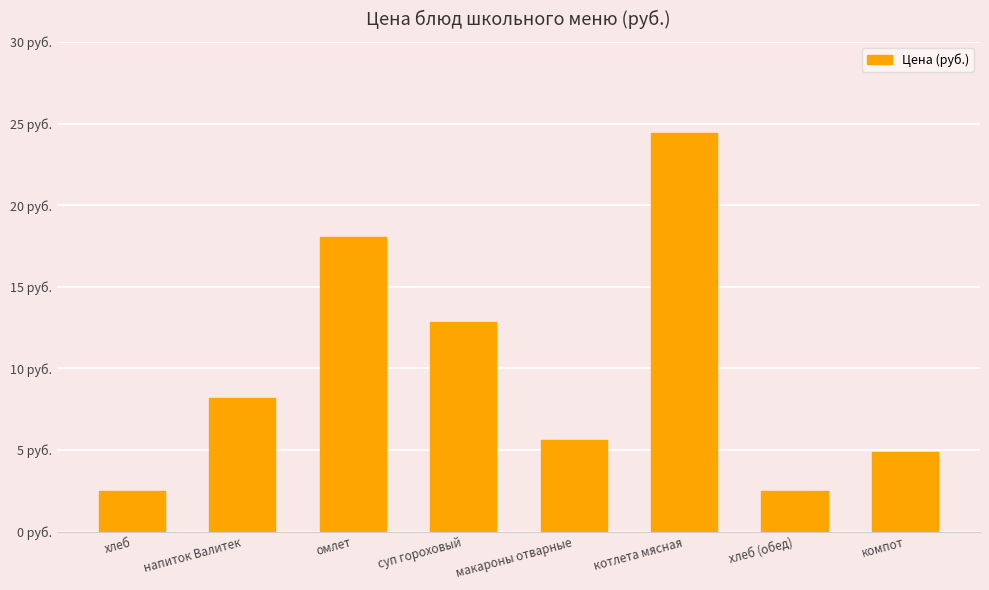

Are the bars horizontal?

No